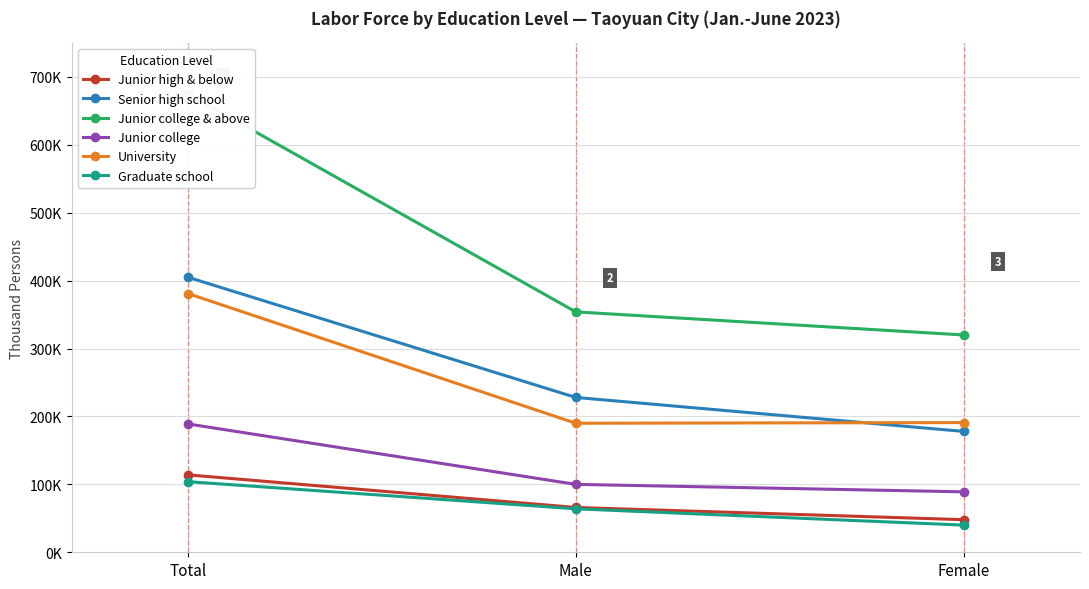

Is the value of Junior high & below at Total greater than the value of Graduate school at Total?

Yes